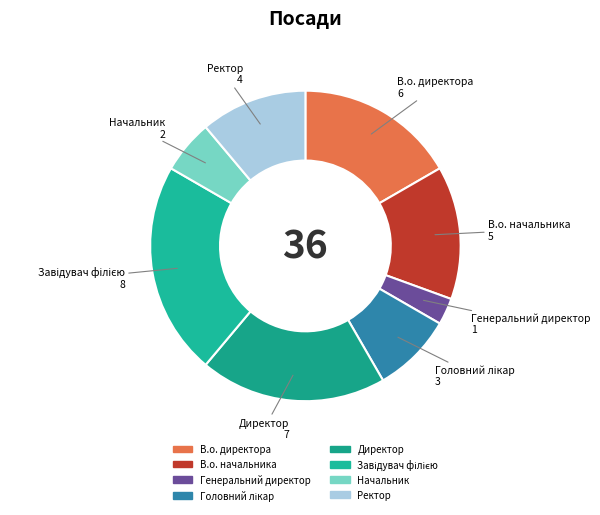

Which category has the smallest portion of the pie?

Генеральний директор